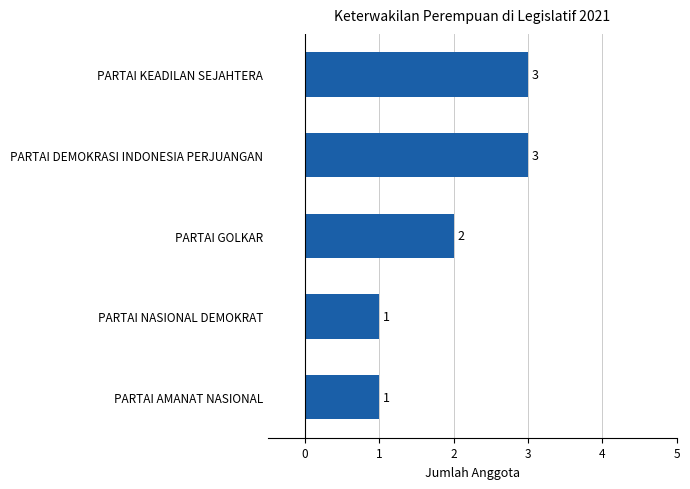

At which label is the value closest to 2?

PARTAI GOLKAR